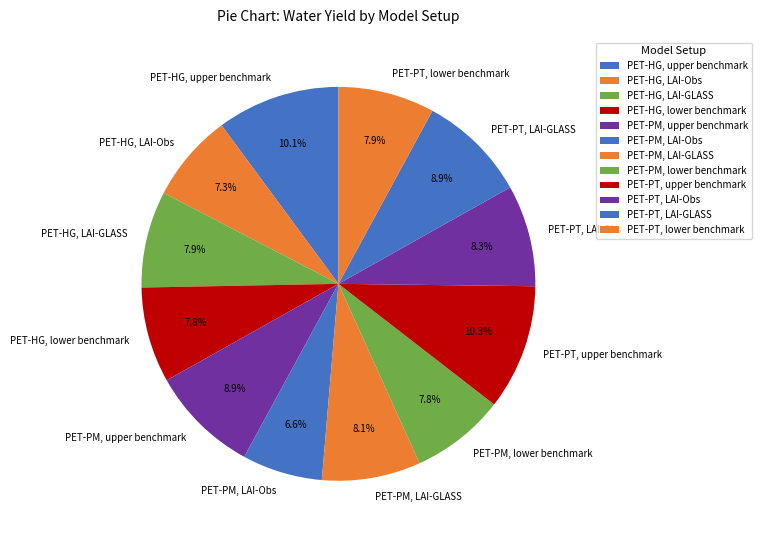

Approximately how many times larger is the value at PET-PM, LAI-GLASS compared to PET-HG, lower benchmark?

1.0